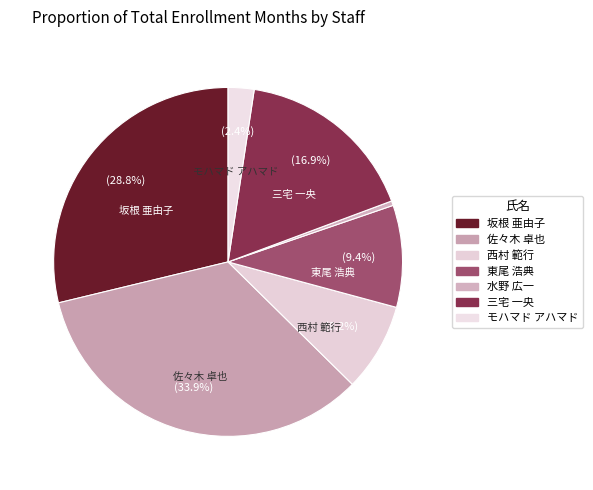

How many segments does this pie chart have?

7